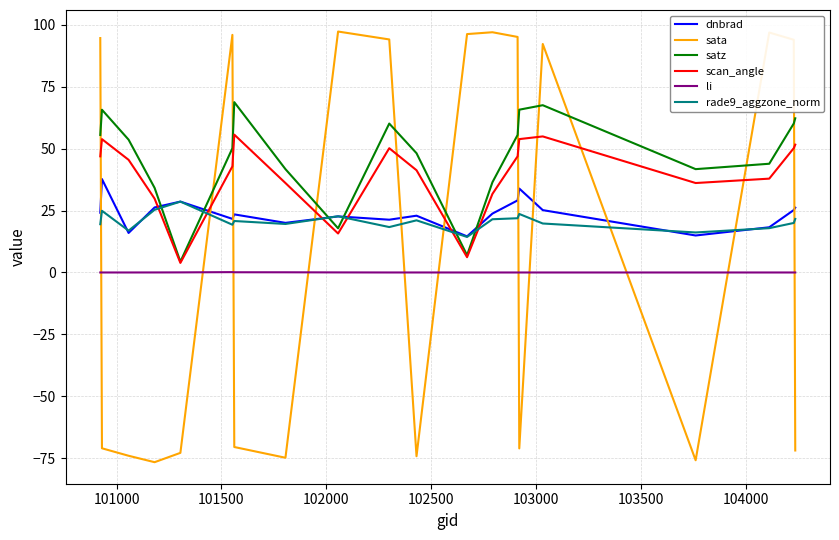

What is the difference between the maximum and minimum values in the satz series?

64.3